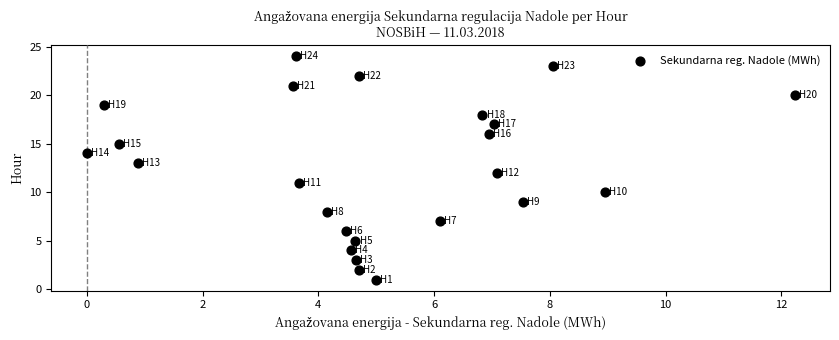

What is the range of Y values (max minus min)?

23